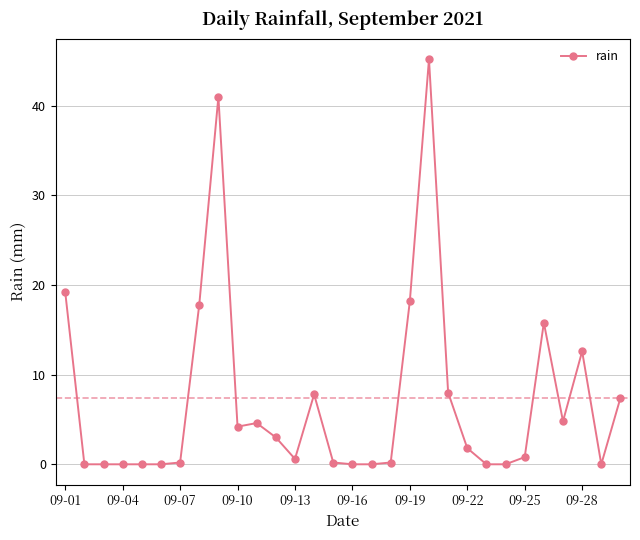

Reading left to right, extract all data points from this chart.

19.2	0.0	0.0	0.0	0.0	0.0	0.2	17.8	41.0	4.2	4.6	3.0	0.6	7.8	0.2	0.0	0.0	0.2	18.2	45.2	8.0	1.8	0.0	0.0	0.8	15.8	4.8	12.6	0.0	7.4